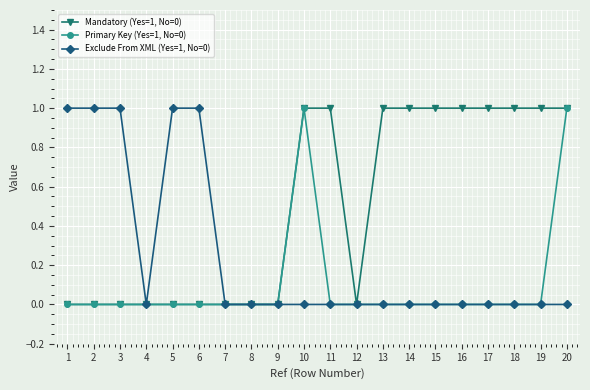

What is the greatest value displayed?

1